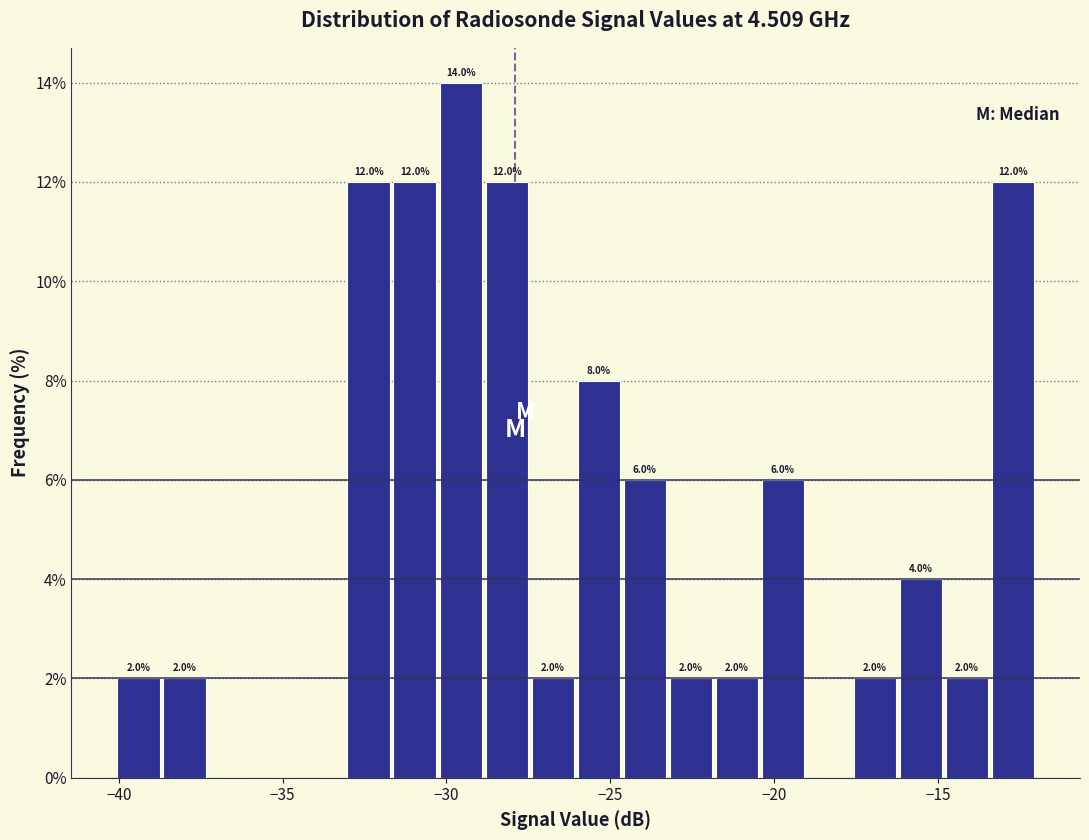

Around what value on the x-axis is the tallest bar? Give the approximate position of its centre, as read against the axis.

-29.5